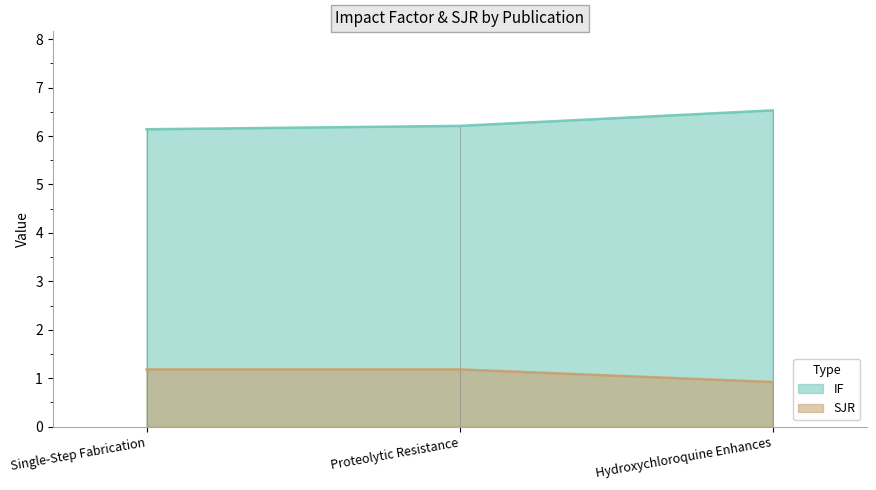

What is the label of the 3rd point from the right?

Single-Step Fabrication